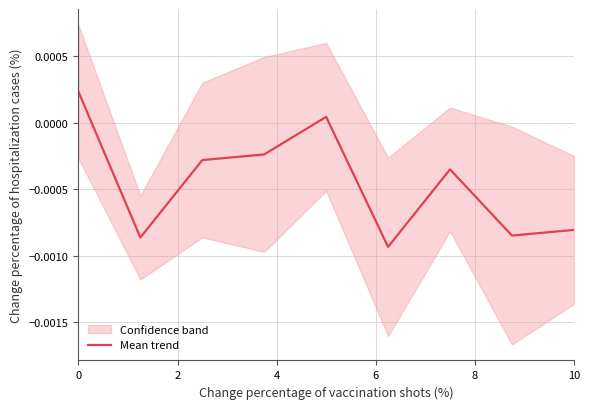

What is the label of the 6th point from the left?

10